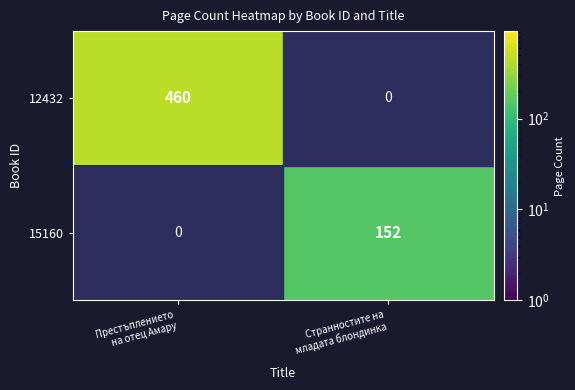

What is the difference between the maximum and minimum values in the 15160 series?

152